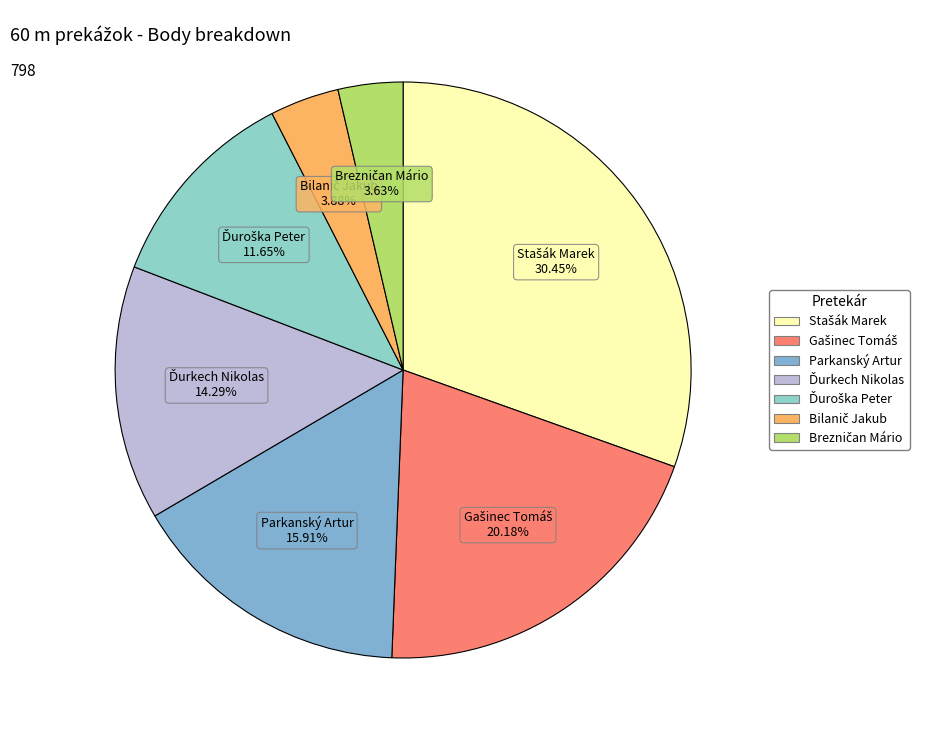

Count the number of slices in the pie.

7